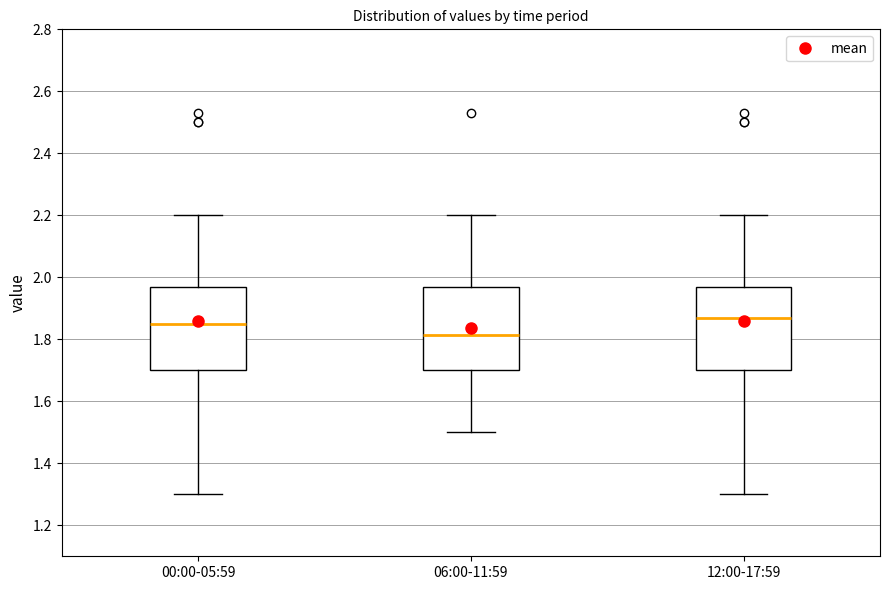

Which box's median line is the lowest?

06:00-11:59